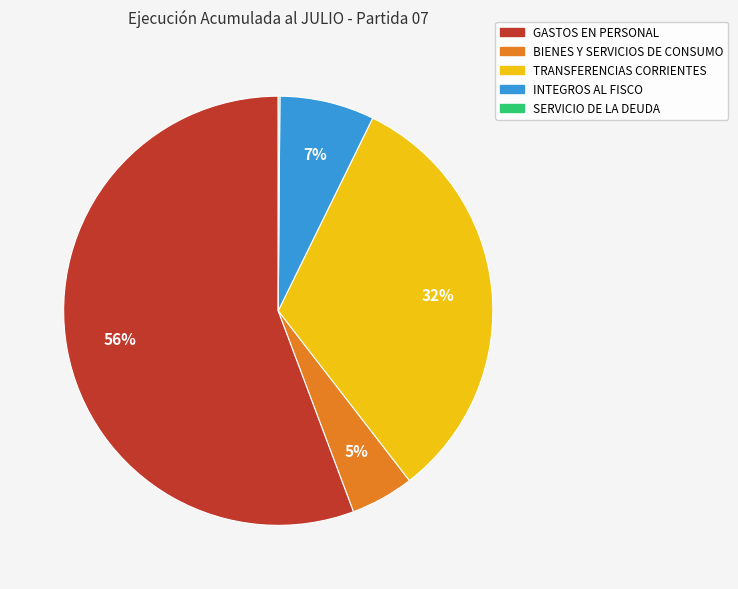

Is the sum of INTEGROS AL FISCO and GASTOS EN PERSONAL greater than half?

Yes